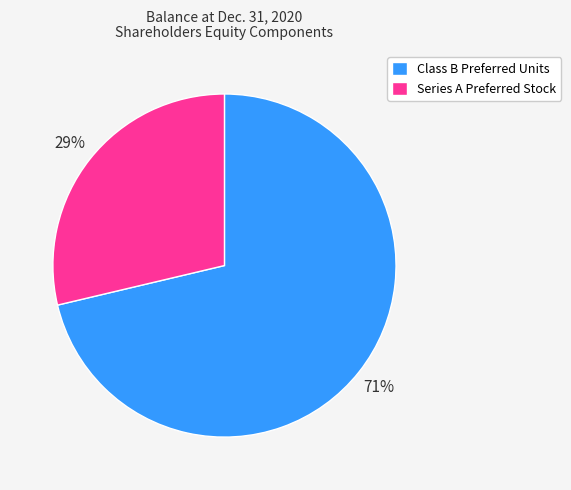

What is the smallest slice in the pie chart?

Series A Preferred Stock